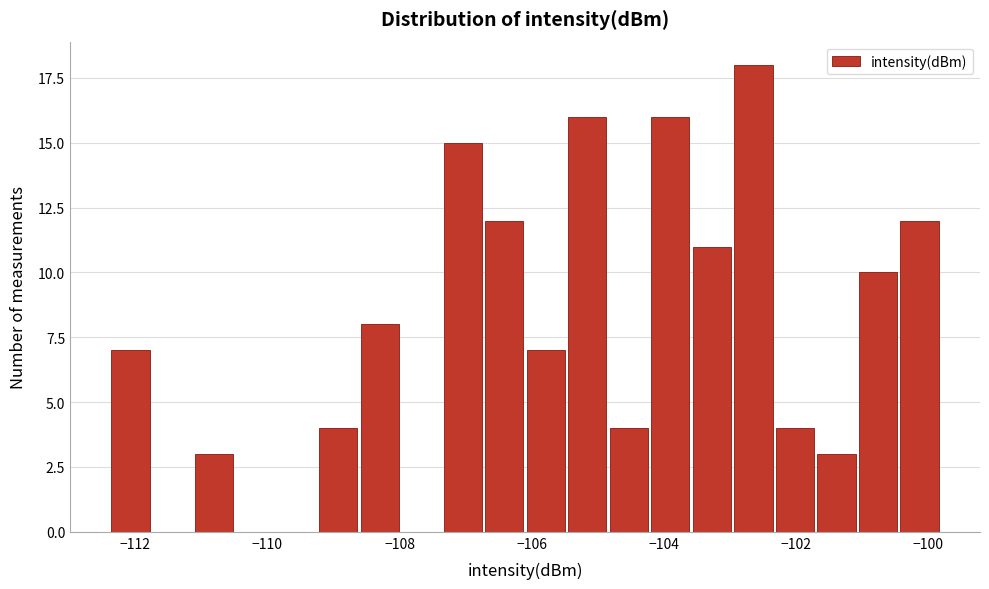

Around what value on the x-axis is the tallest bar? Give the approximate position of its centre, as read against the axis.

-102.6